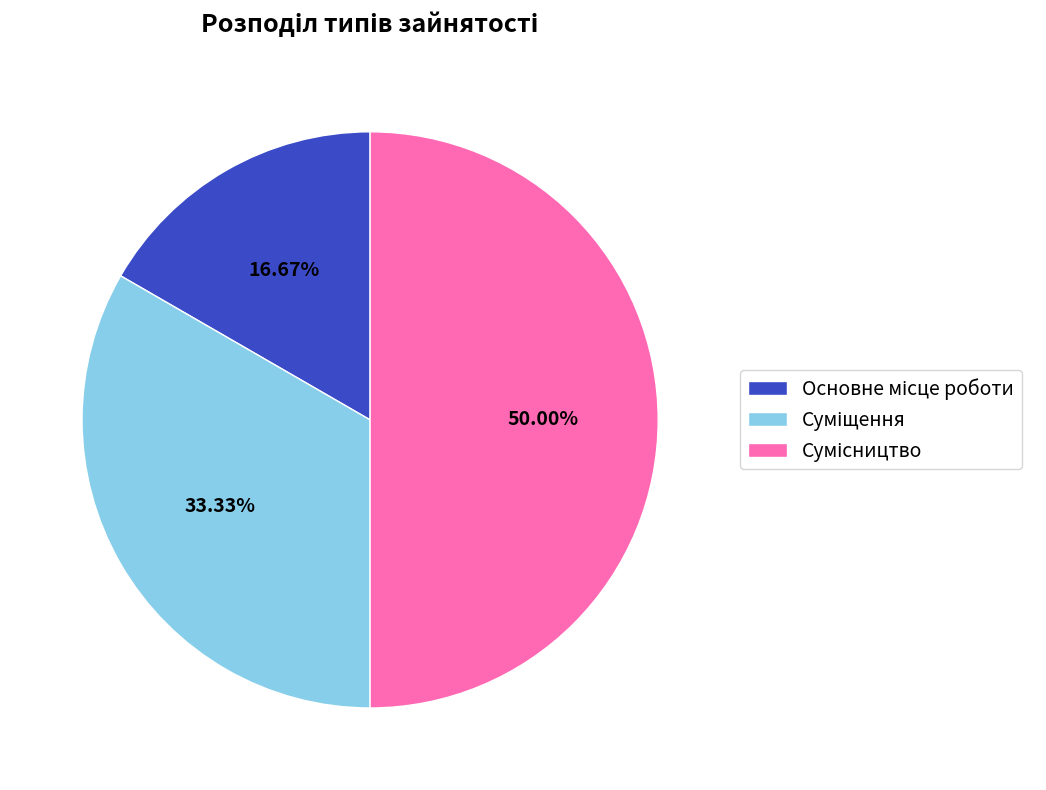

How much of the chart is everything except Суміщення?

66.7%